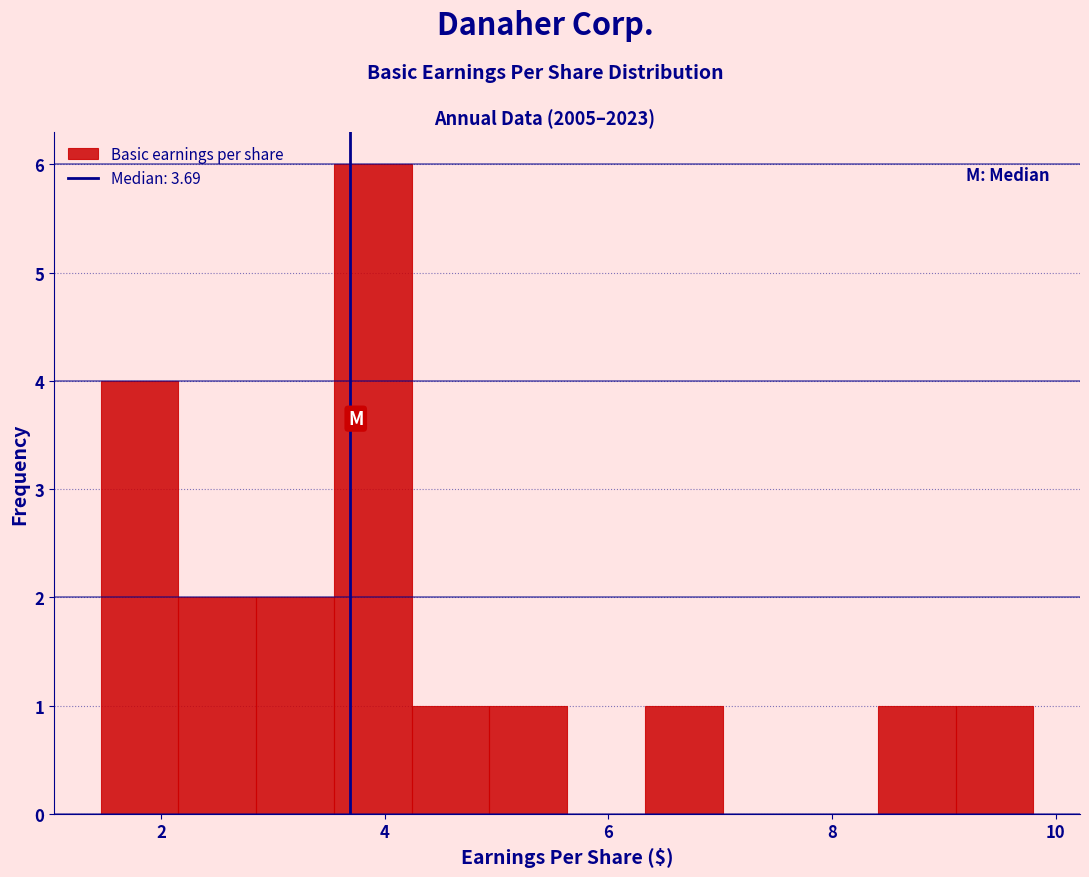

Around what value on the x-axis is the tallest bar? Give the approximate position of its centre, as read against the axis.

3.8